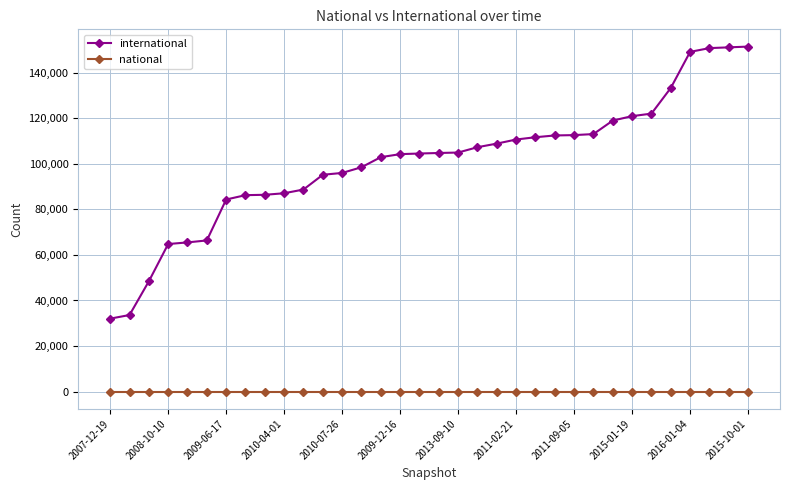

Rank the series by their average value, from highest to lowest.

international, national